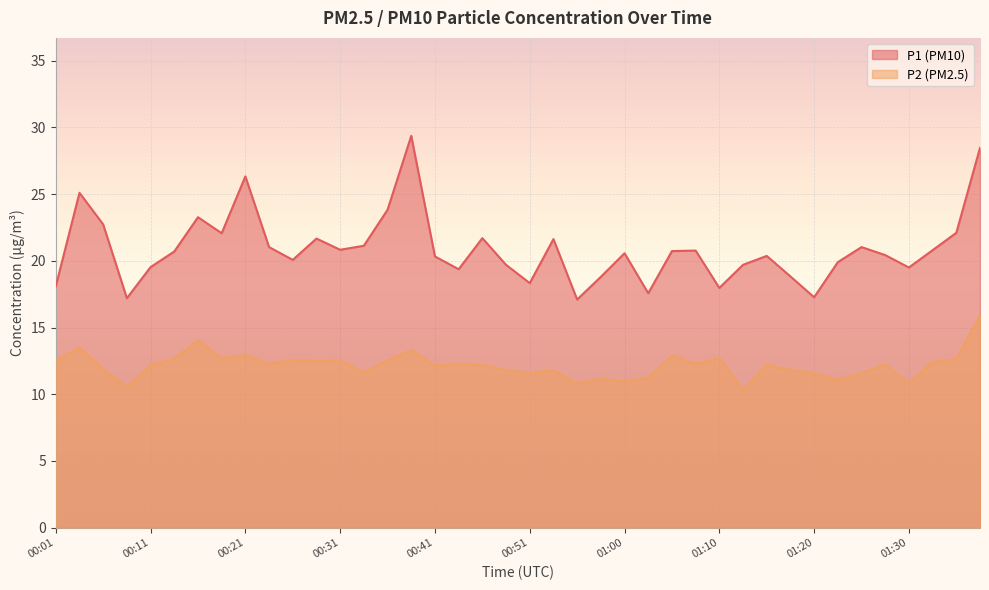

What is the sum of the P1 values at 00:28 and 00:53?

43.3